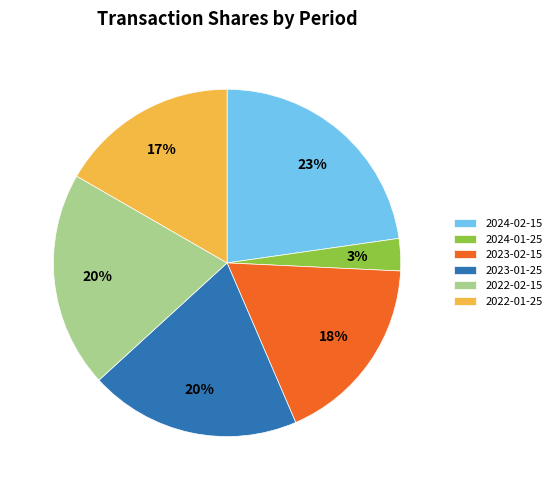

Combined, do 2024-01-25 and 2022-01-25 account for over 50%?

No